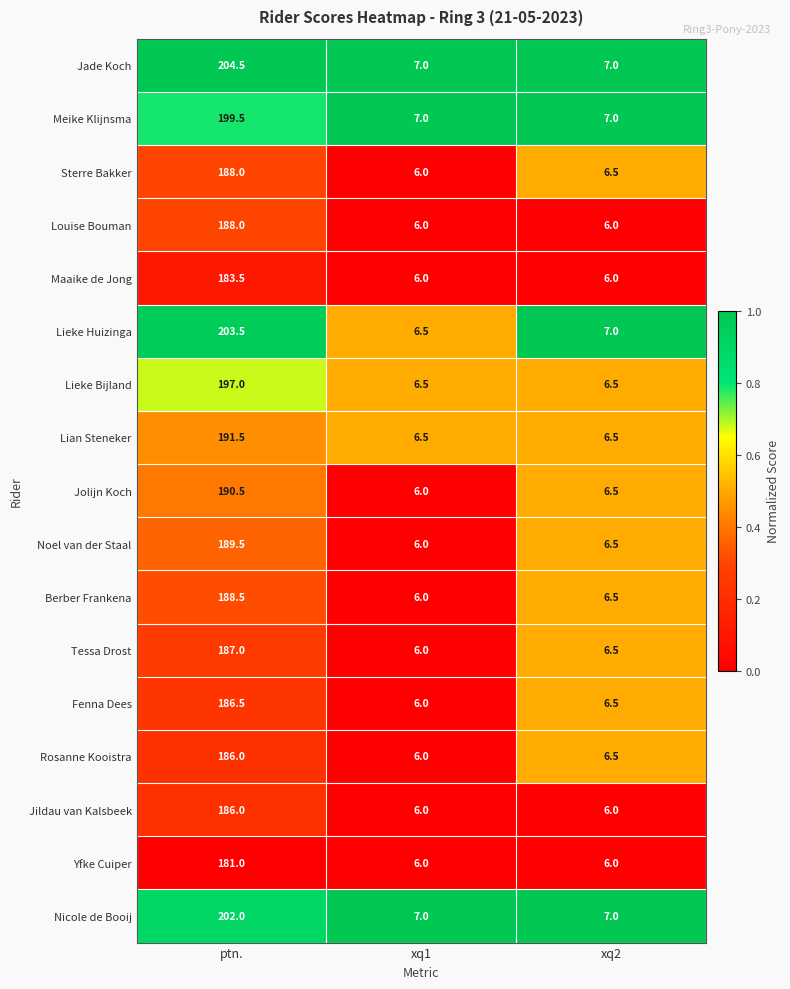

What is the difference between the maximum and second lowest values in the Louise Bouman series?

182.0